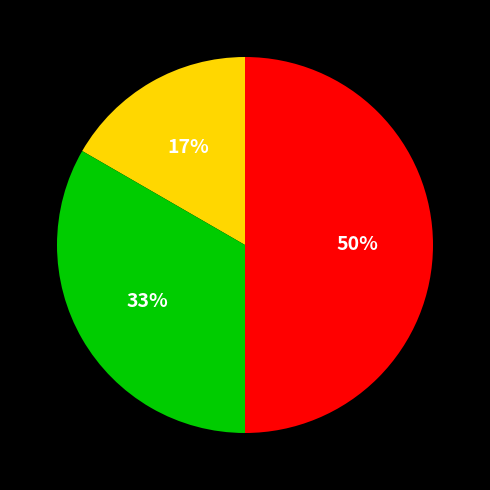

To the nearest percent, what is the average slice percentage?

33%